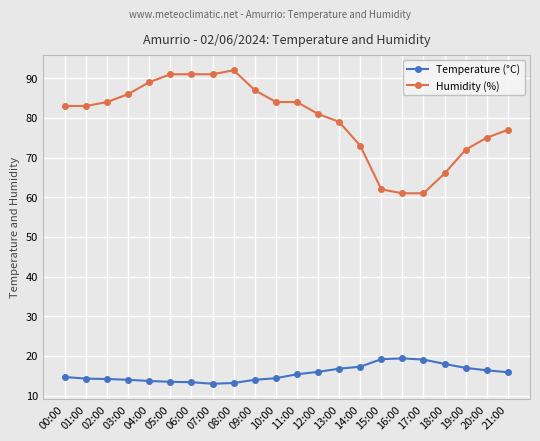

What are all the series names shown in the legend?

Temperature (°C), Humidity (%)